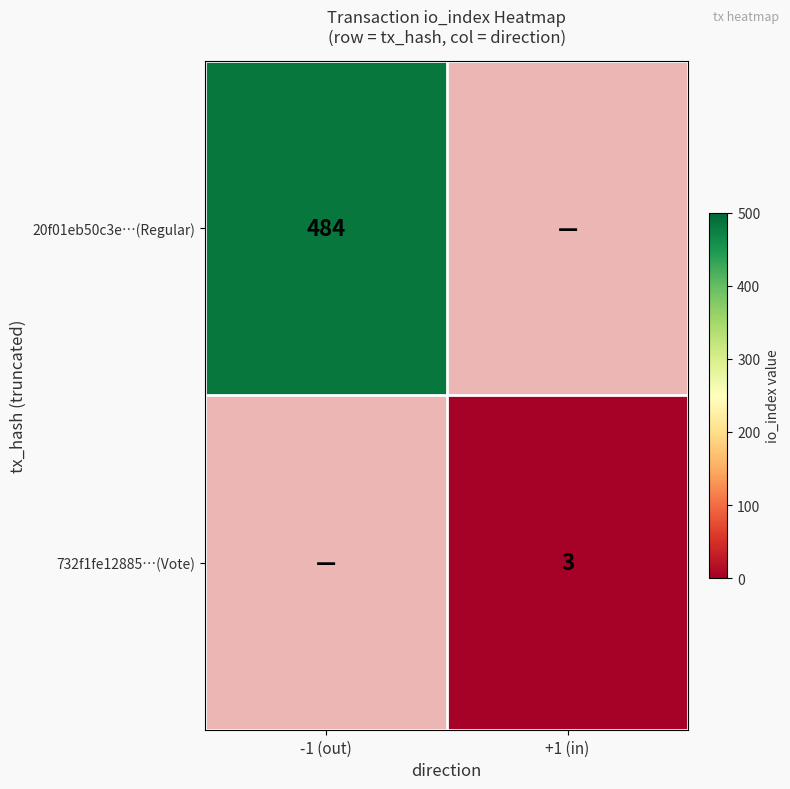

Between +1 (in) and -1 (out), which is larger?

-1 (out)